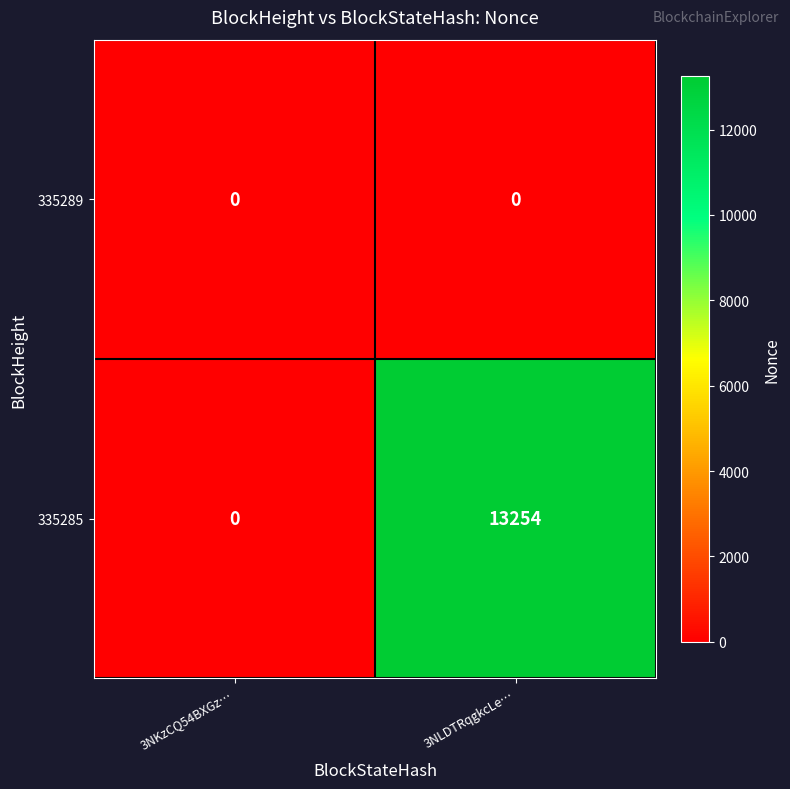

What is the average value of the 335285 series?

6627